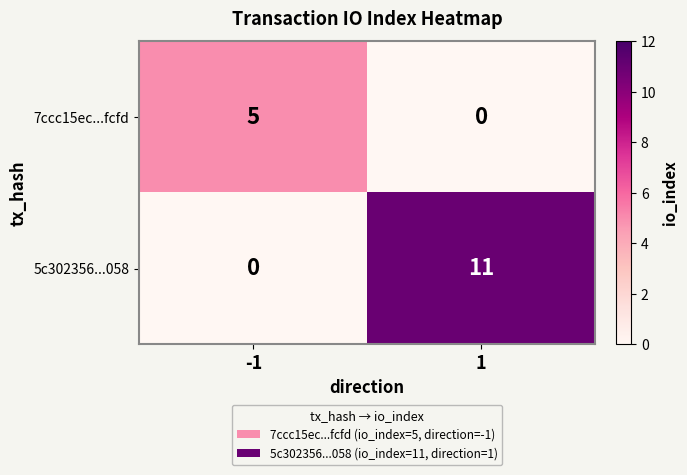

What is the difference between the maximum and minimum values in the 5c302356...058 series?

11